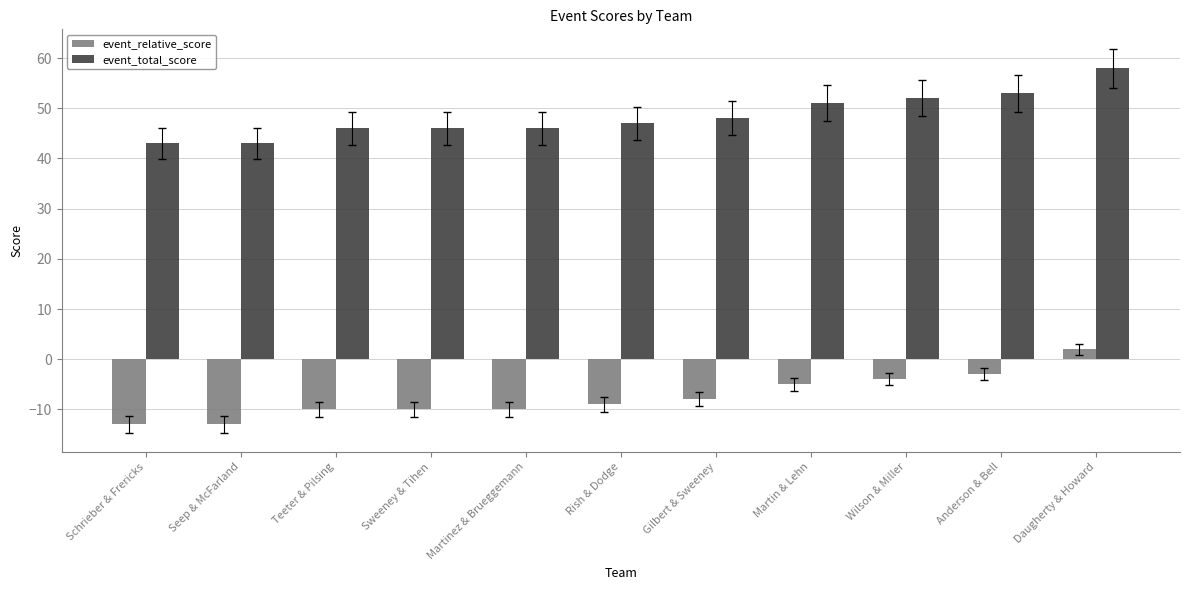

What is the maximum value for event_total_score?

58